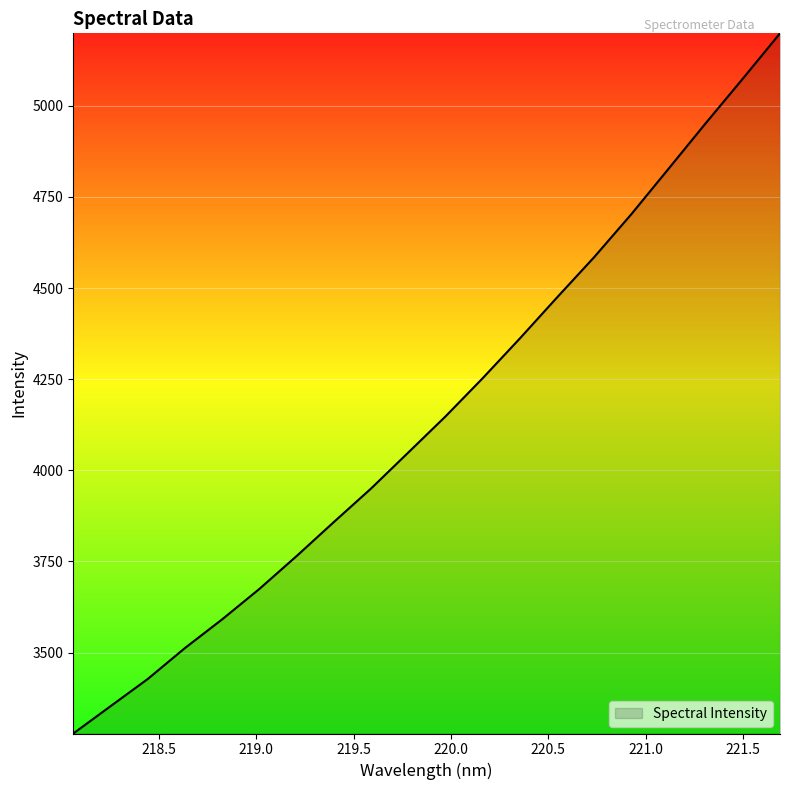

What is the maximum value shown in the chart?

5198.5